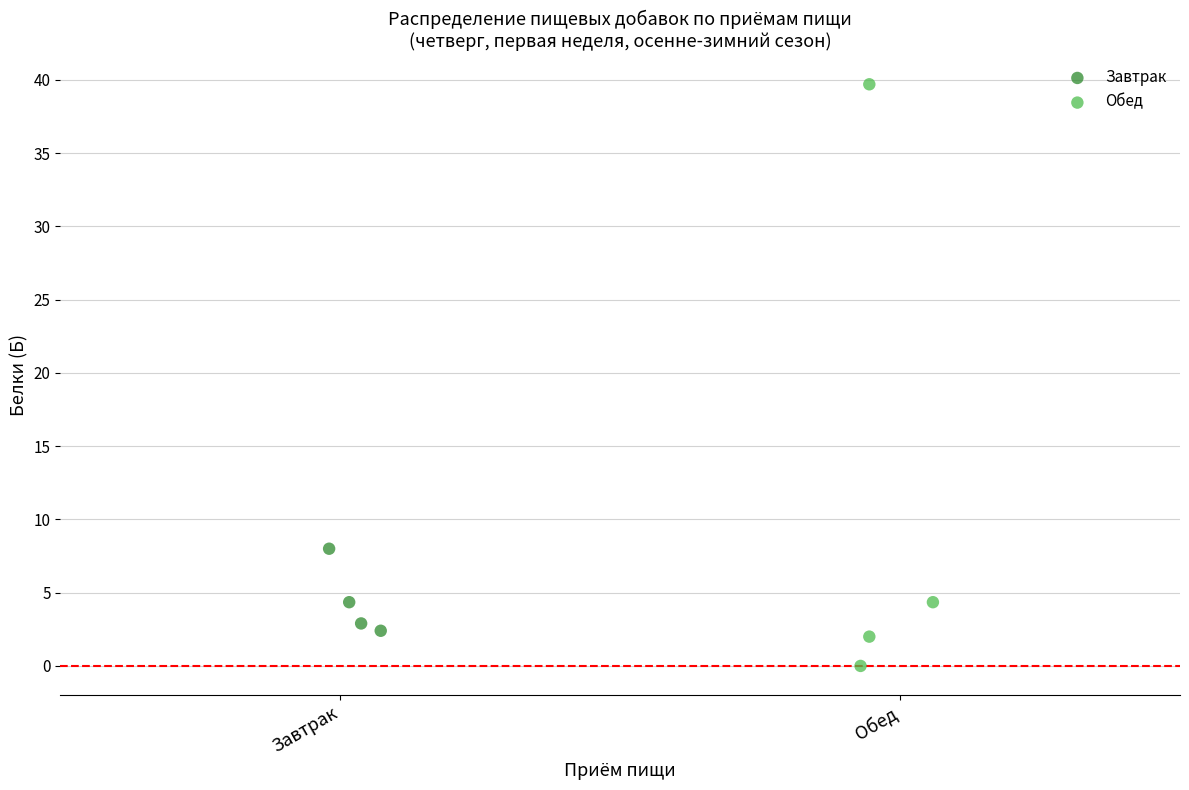

Which series has the widest spread of Y values?

Обед